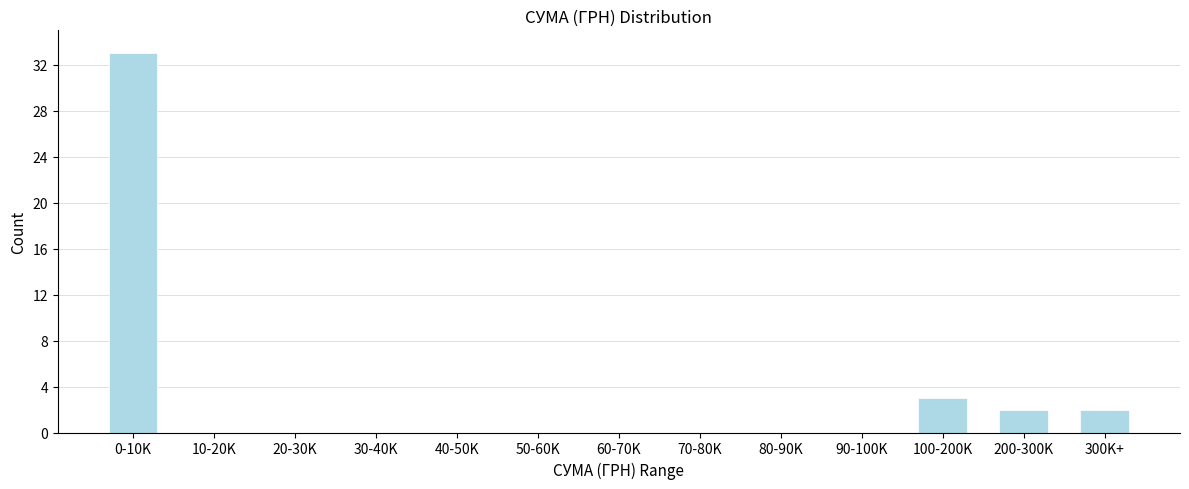

Reading right to left, list all the values displayed in this chart.

300K+=2	200-300K=2	100-200K=3	90-100K=0	80-90K=0	70-80K=0	60-70K=0	50-60K=0	40-50K=0	30-40K=0	20-30K=0	10-20K=0	0-10K=33